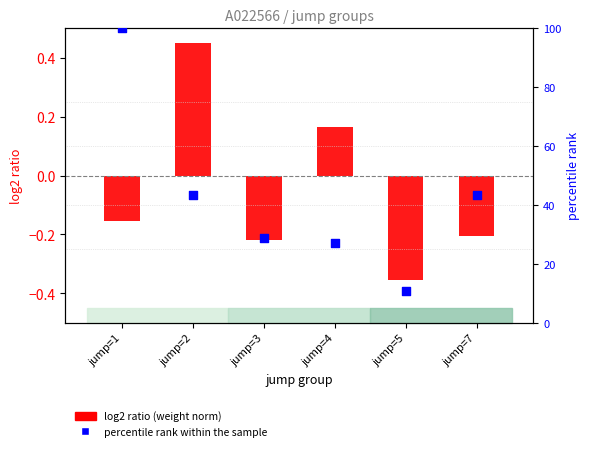

At which category is the sum across all series the highest?

jump=1